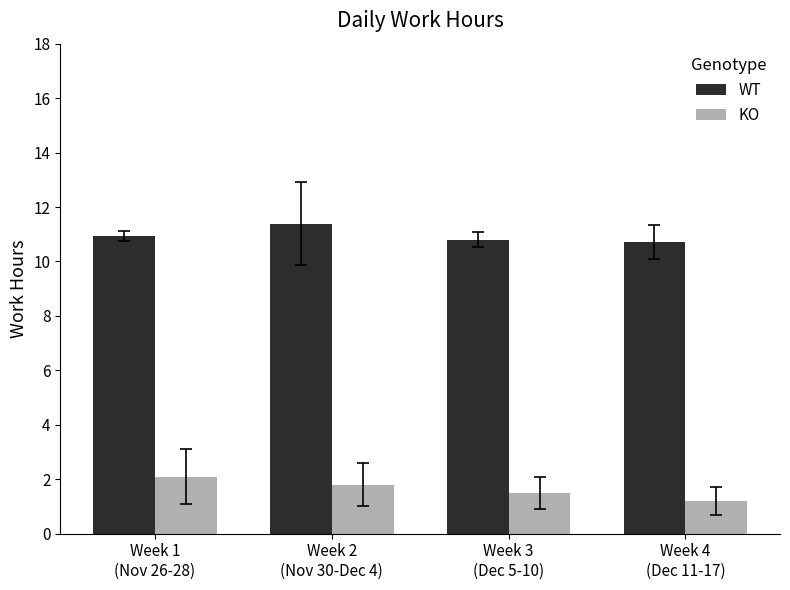

The value of WT at Week 3
(Dec 5-10) is 15.7. True or false?

False